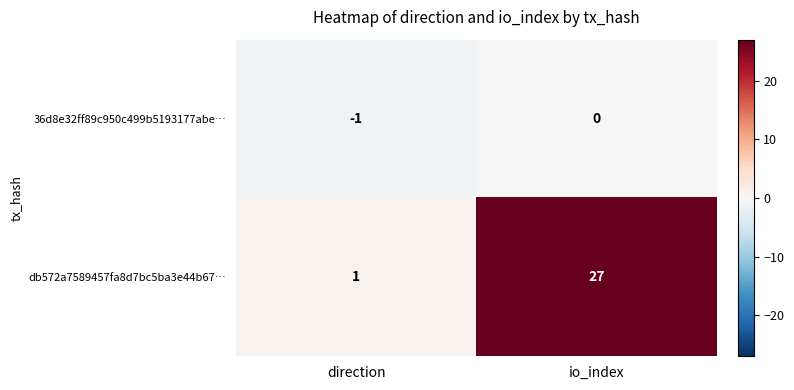

What is the spread (max minus min) of values at direction?

2